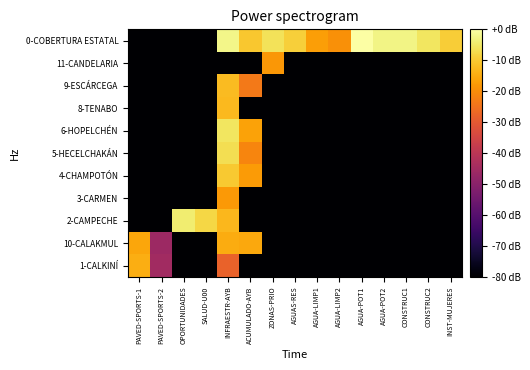

At which category does the chart reach its peak across all series?

AGUA-POT1